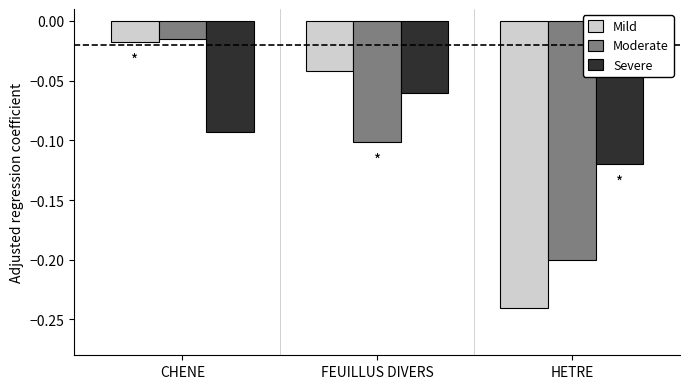

What is the label of the 2nd bar from the left?

FEUILLUS DIVERS